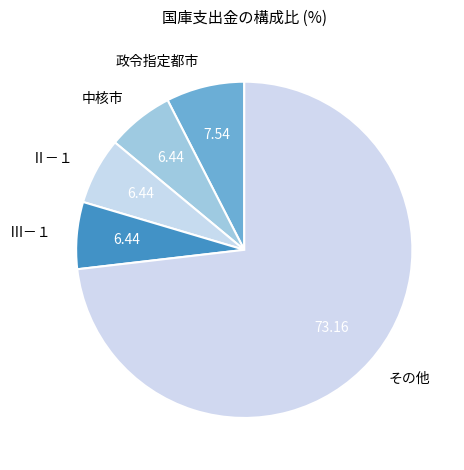

Which slice is the largest?

その他